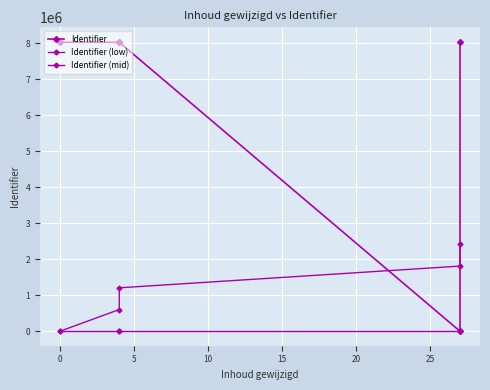

Rank the series by their maximum value, from highest to lowest.

Identifier, Identifier (mid), Identifier (low)